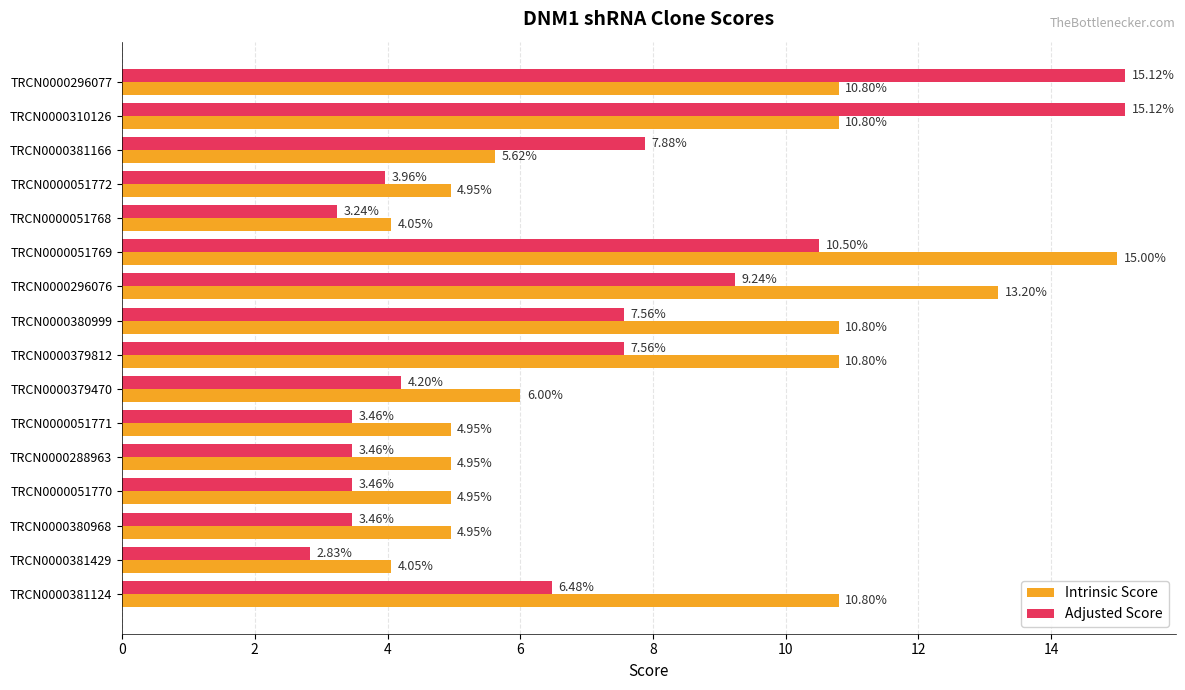

At how many categories does at least one series exceed 9?

7